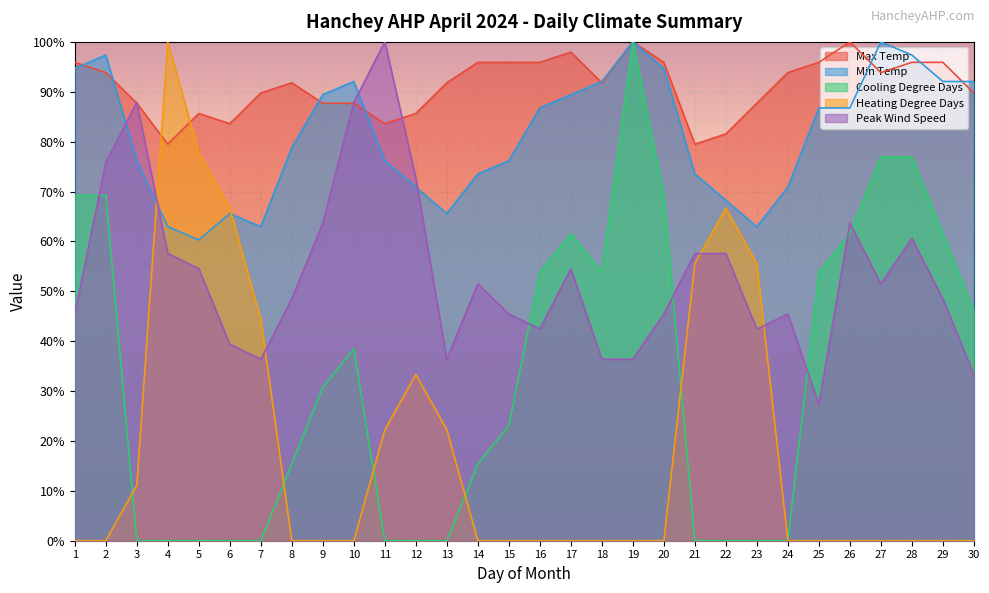

What is the difference between the Cooling Degree Days values at 11 and 26?

61.5